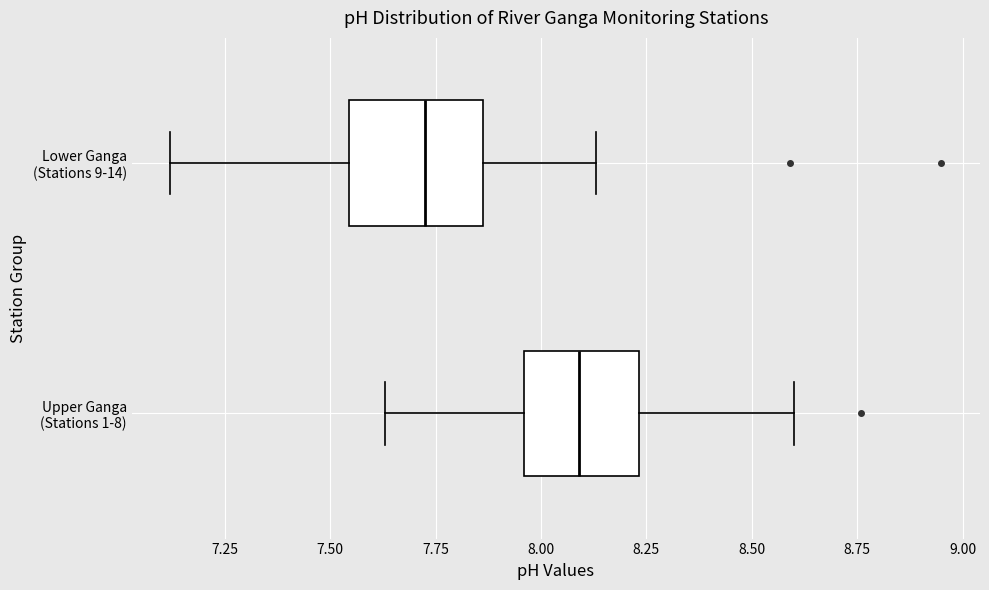

Where does the median line of the box for Upper Ganga (Stations 1-8) sit on the x-axis? The values are not printed on the chart, so give them approximately, as read against the axis.

8.10